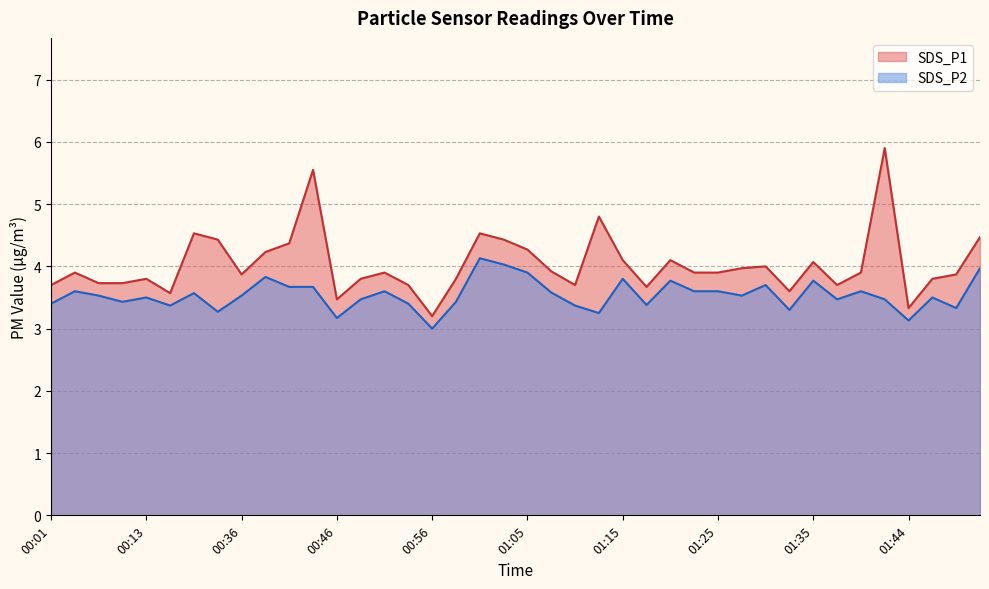

List the series in order of their peak value, highest first.

SDS_P1, SDS_P2